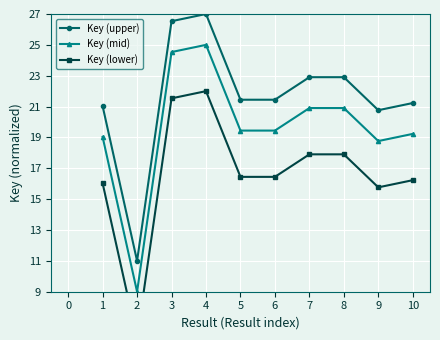

Is the value of Key (mid) at 3 greater than the value of Key (upper) at 8?

Yes